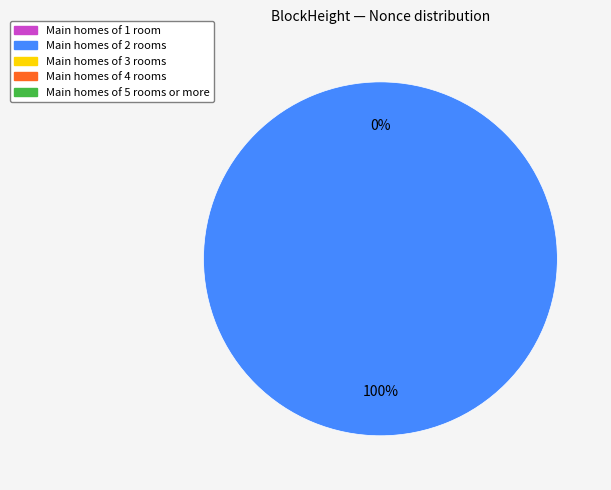

Rank the categories by value from highest to lowest.

253991, 254023